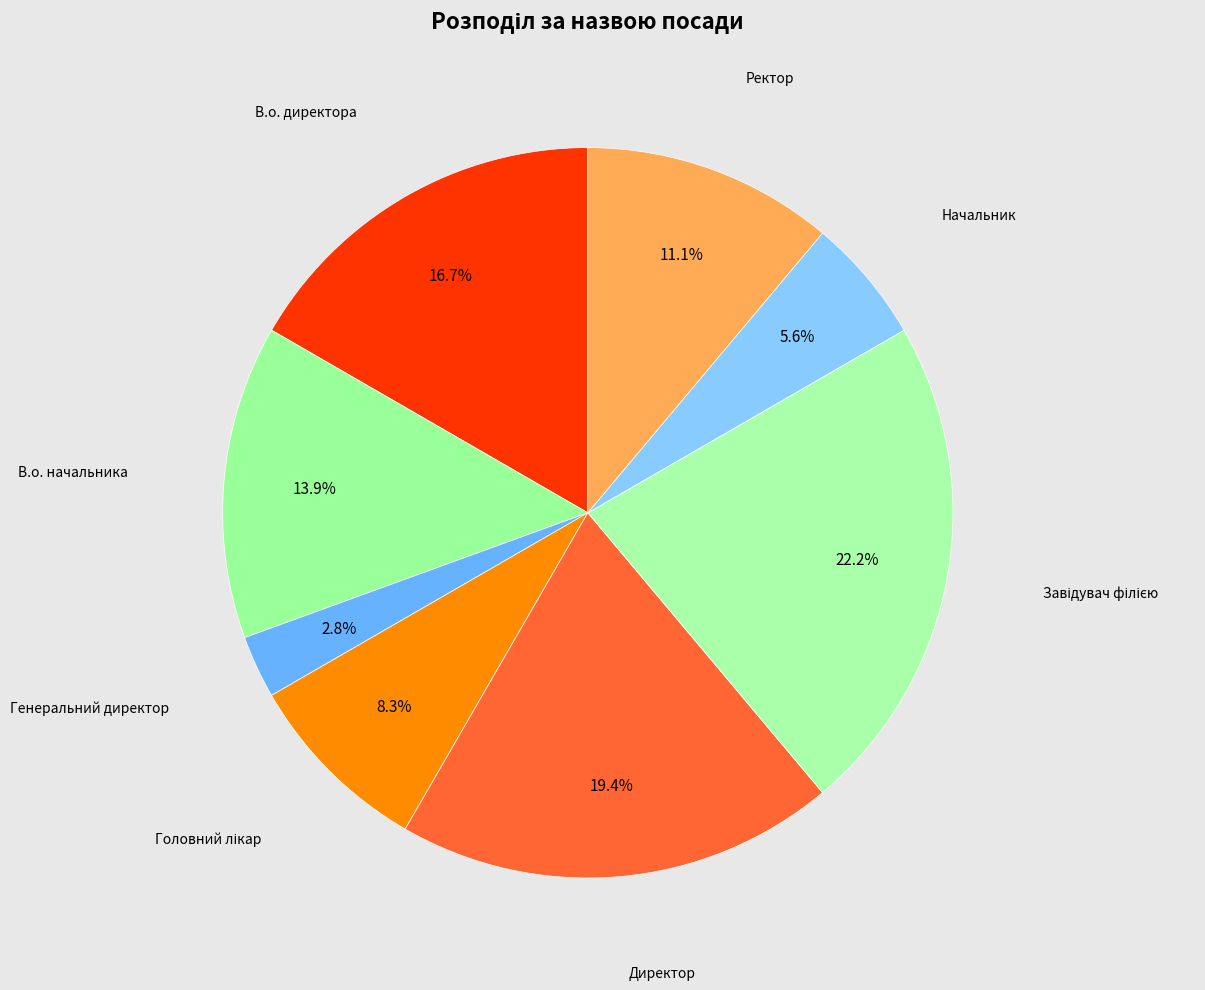

Does any single category account for the majority?

No